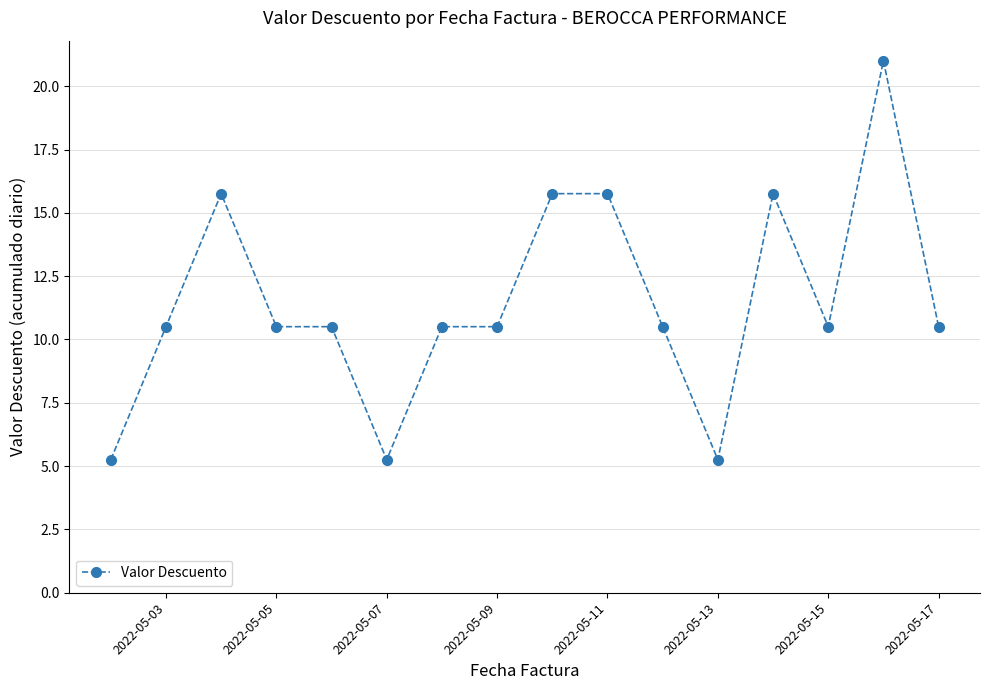

True or false: there are more than 2 points higher than both neighbors.

True